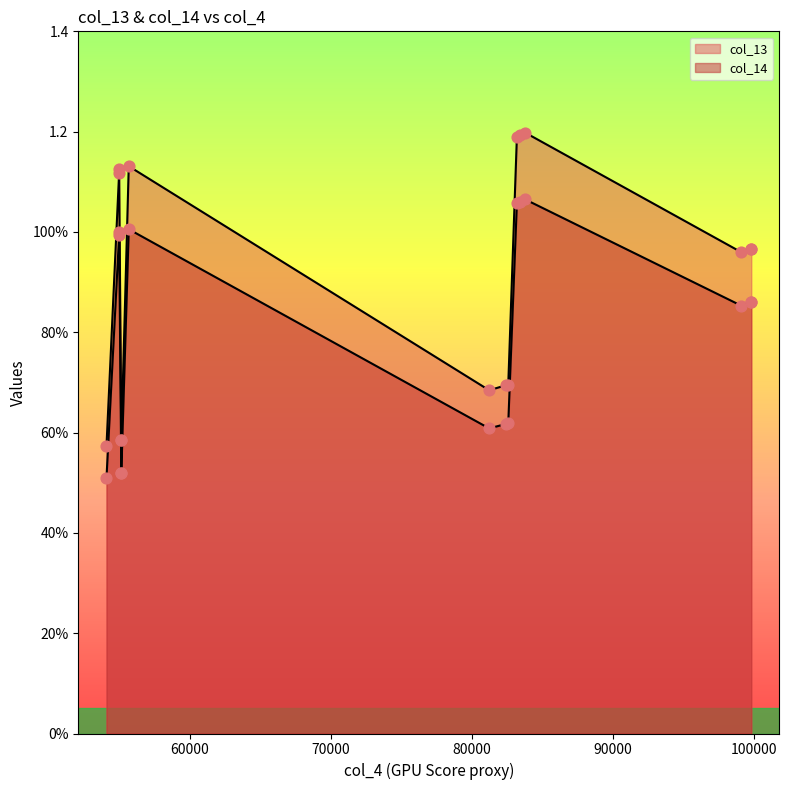

Which series contains the highest Y value?

col_13